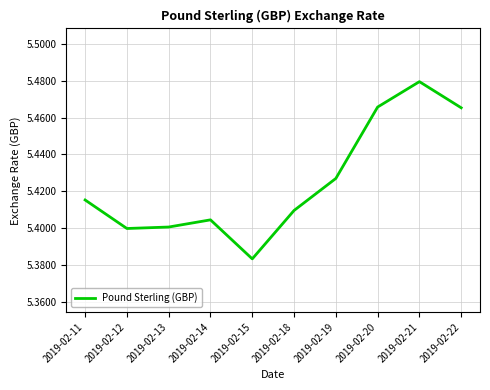

True or false: the data shows 5.4 at 2019-02-14.

True